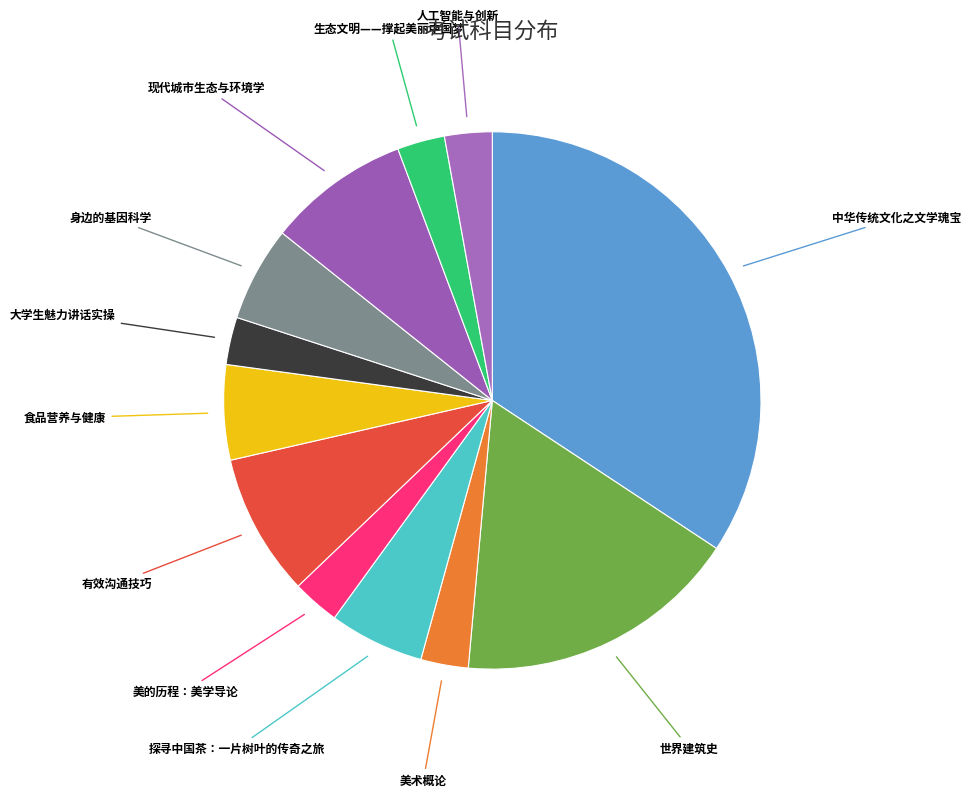

Is there a majority slice in this chart?

No